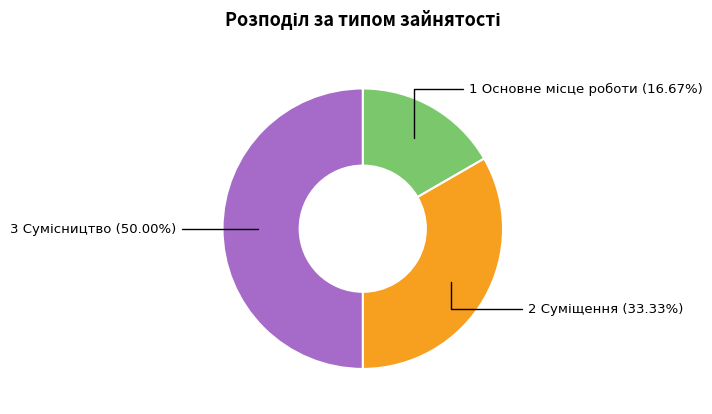

To the nearest percent, what is the average slice percentage?

33%